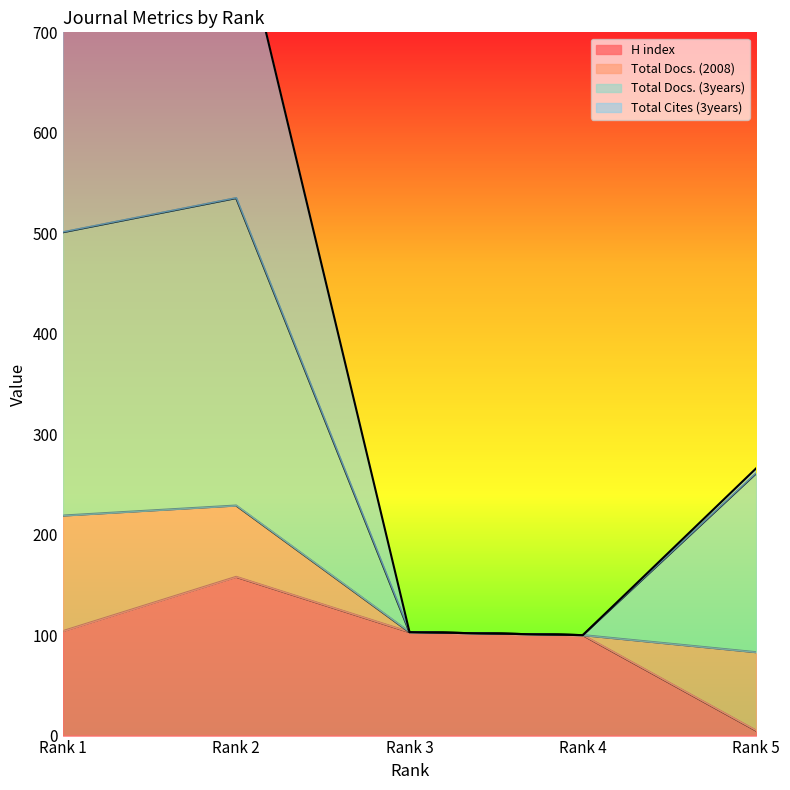

What is the lowest value of the Total Docs. (3years) series?

100